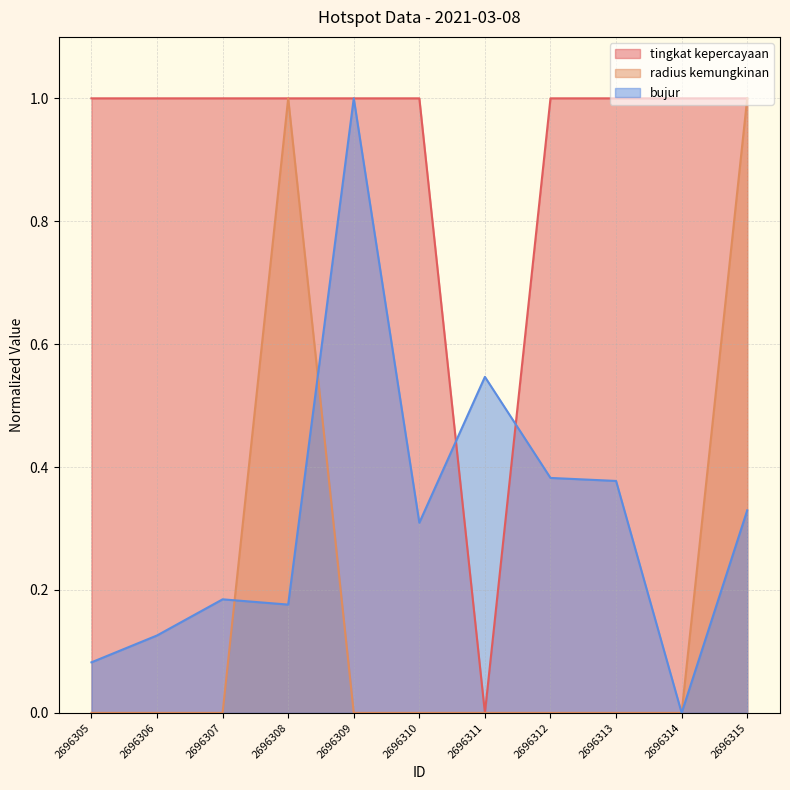

Reading left to right, transcribe all the data shown in this chart.

tingkat kepercayaan: 1.0	1.0	1.0	1.0	1.0	1.0	0.0	1.0	1.0	1.0	1.0
radius kemungkinan: 0.0	0.0	0.0	1.0	0.0	0.0	0.0	0.0	0.0	0.0	1.0
bujur: 0.1	0.1	0.2	0.2	1.0	0.3	0.5	0.4	0.4	0.0	0.3